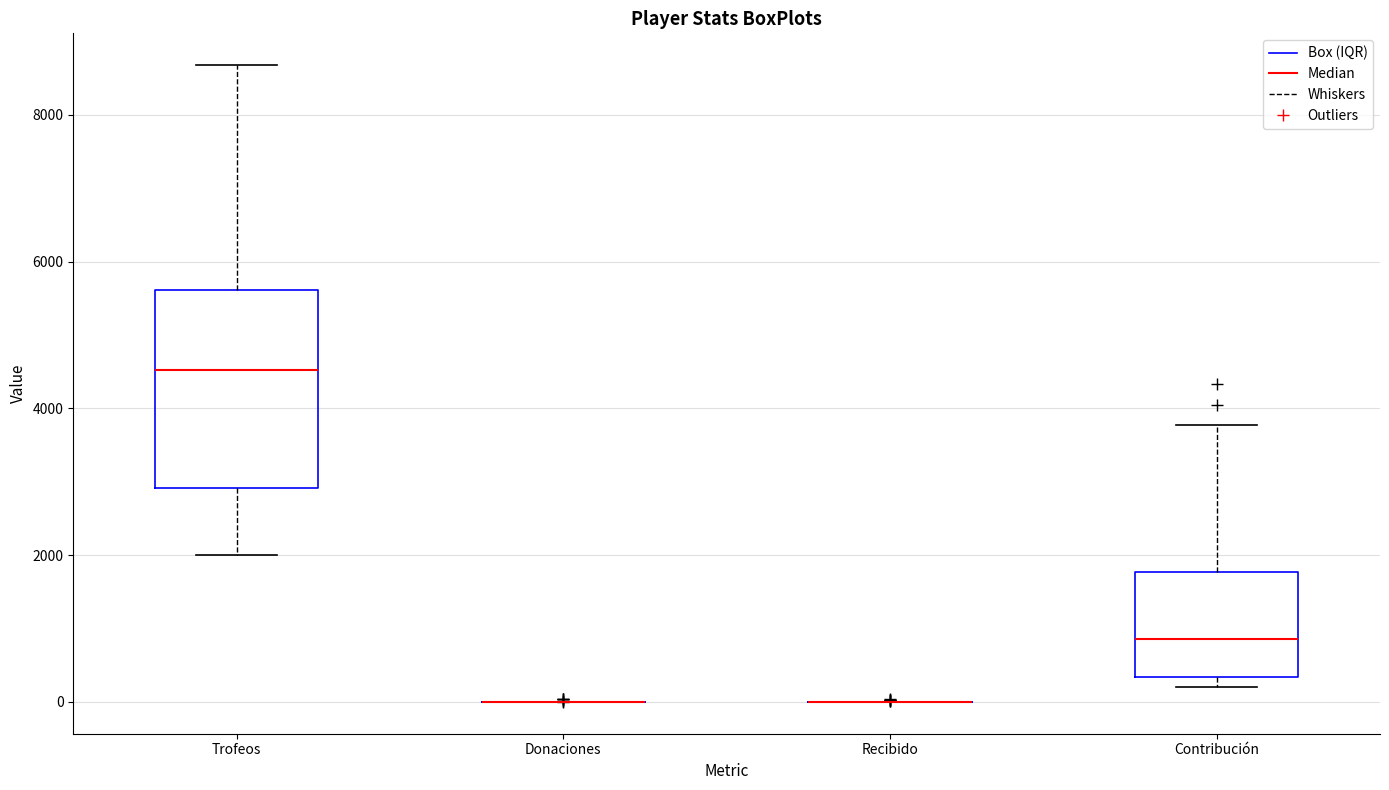

Where does the upper whisker of the box for Trofeos end on the y-axis? The values are not printed on the chart, so give them approximately, as read against the axis.

8600